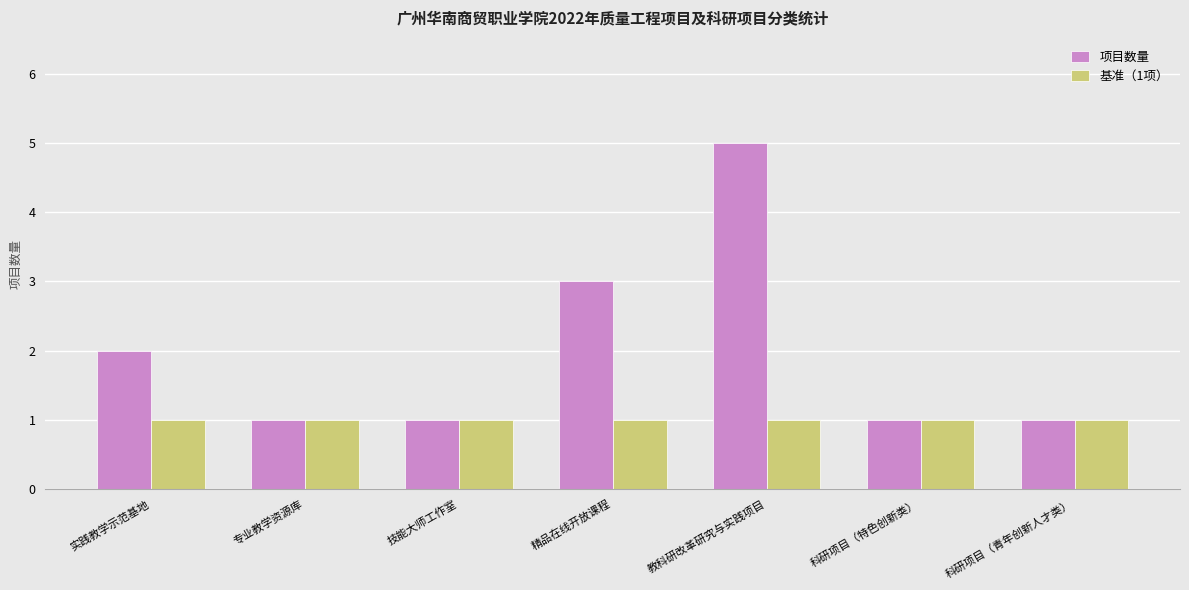

Does the chart contain stacked bars?

No